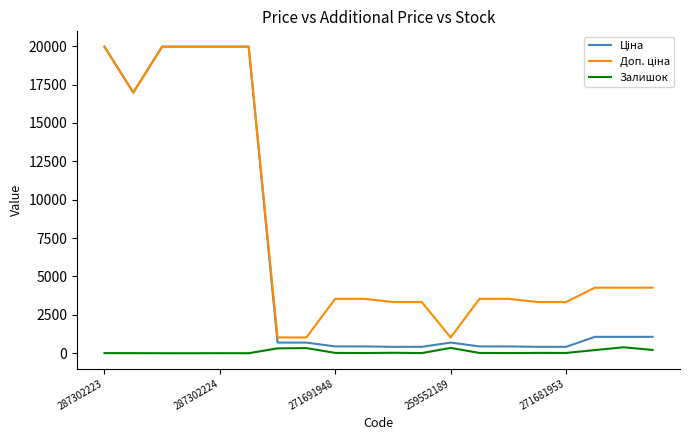

What is the greatest value displayed?

19964.2